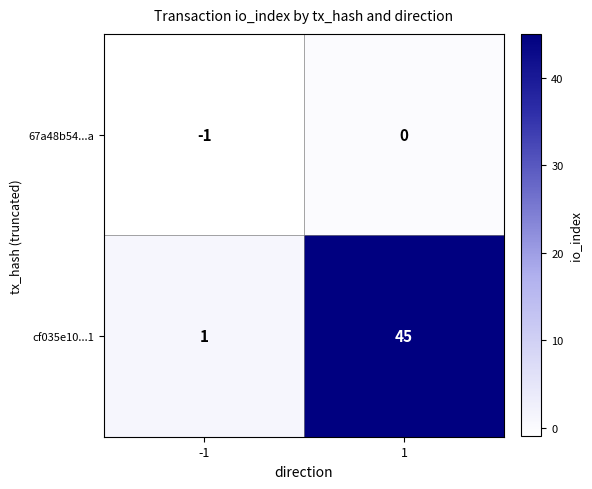

True or false: cf035e10...1 has a value of 27 at 1.

False